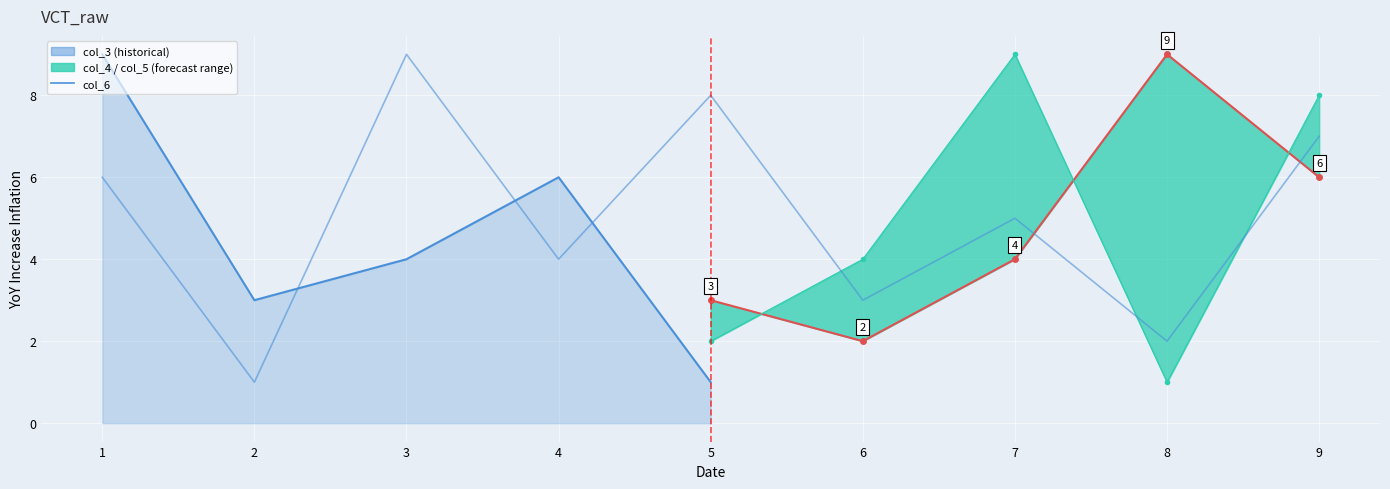

What is the value of the col_6 point at the 1st from the left?

6